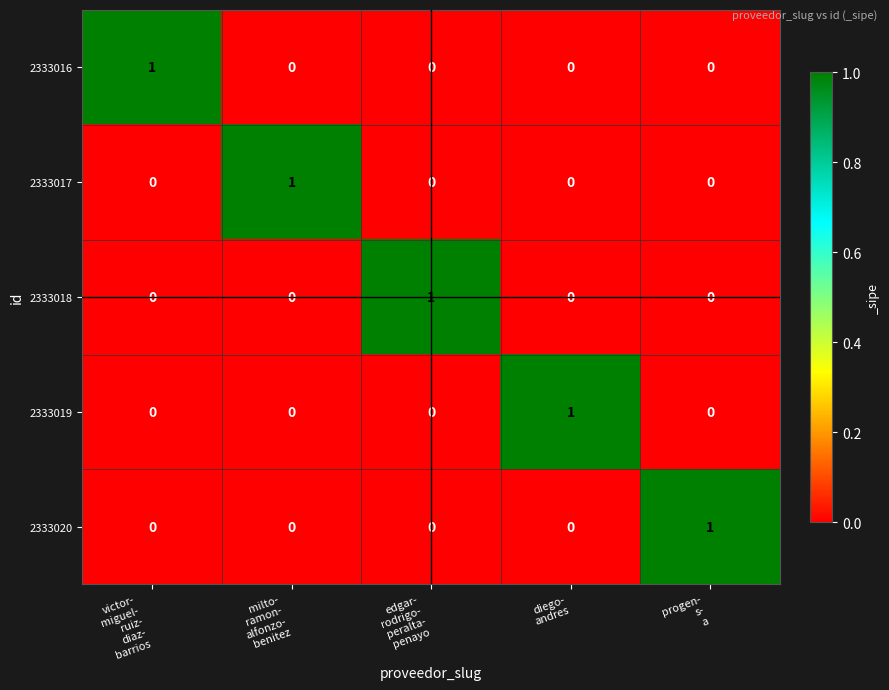

Reading right to left, transcribe all the data shown in this chart.

2333016: 0	0	0	0	1
2333017: 0	0	0	1	0
2333018: 0	0	1	0	0
2333019: 0	1	0	0	0
2333020: 1	0	0	0	0